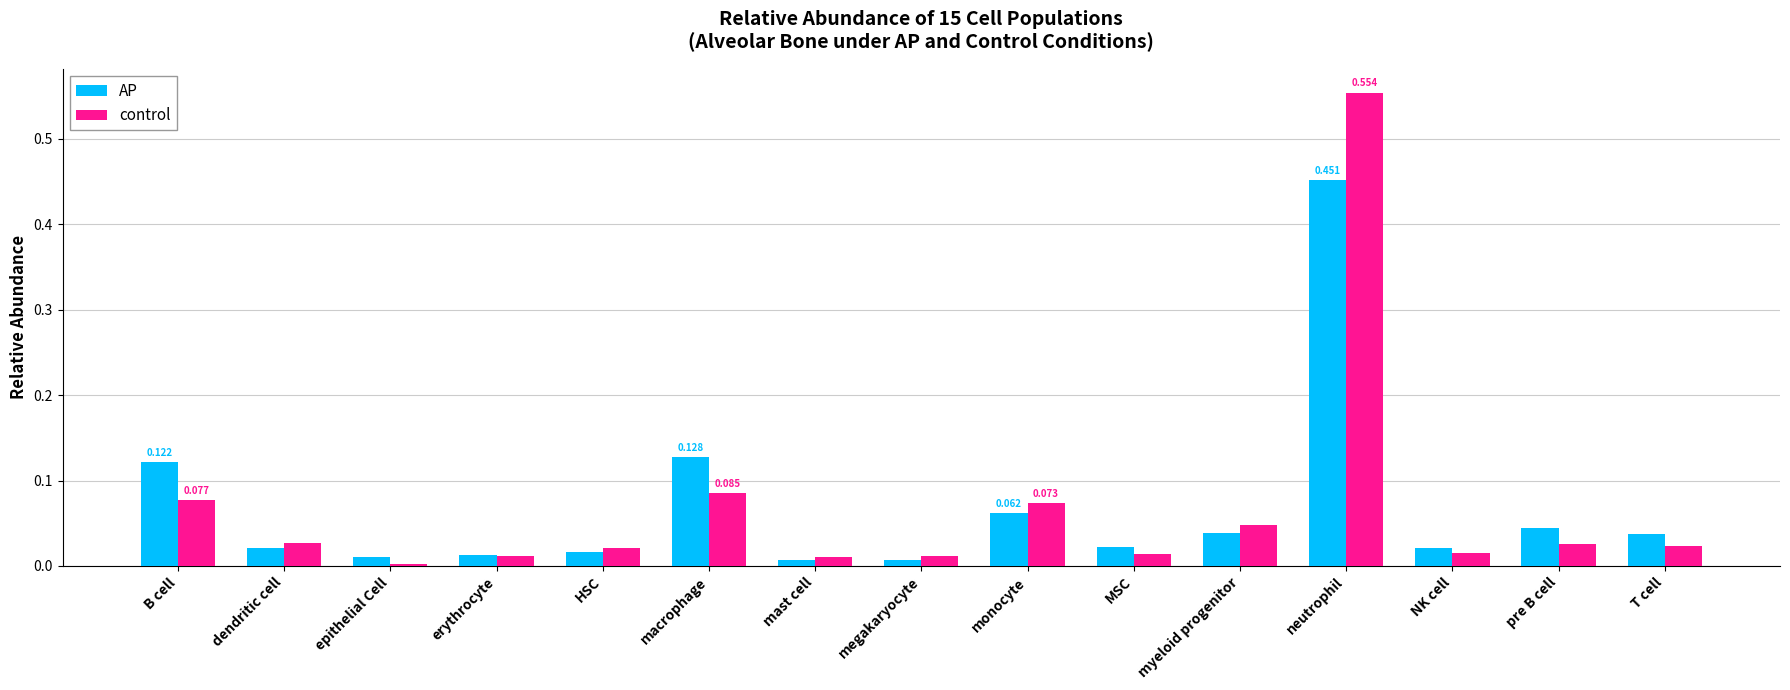

Is the value of control at MSC greater than the value of AP at myeloid progenitor?

No